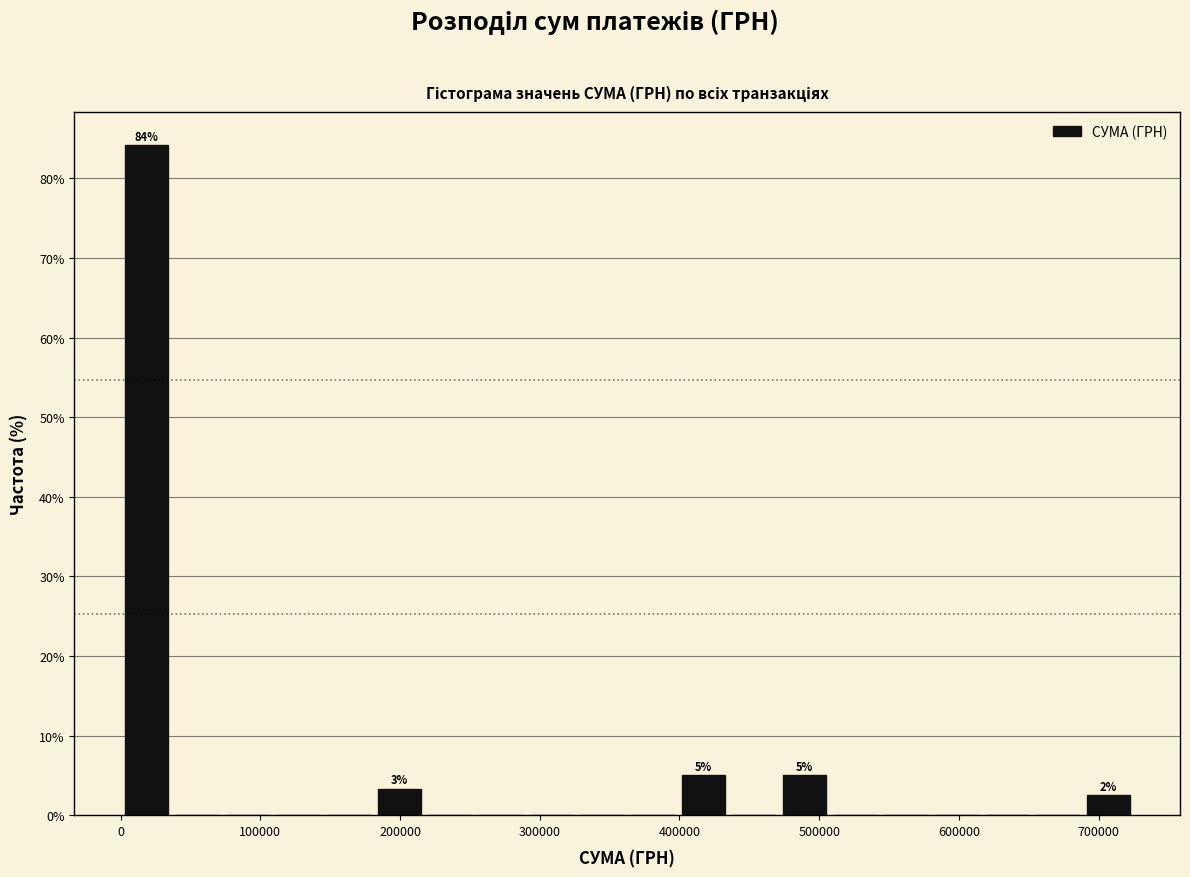

Read against the x-axis, roughly where is the centre of the tallest bar?

20000